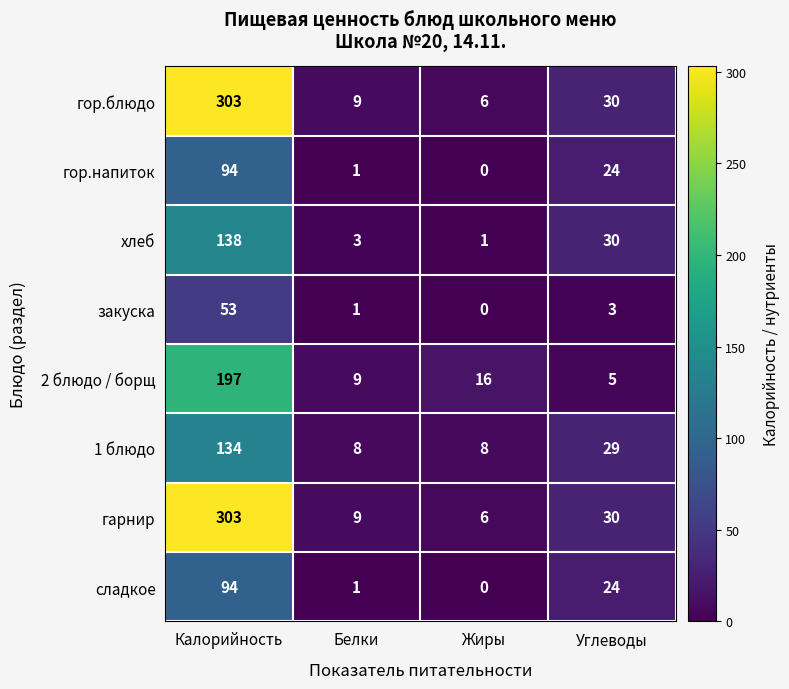

What is the maximum value for гор.напиток?

94